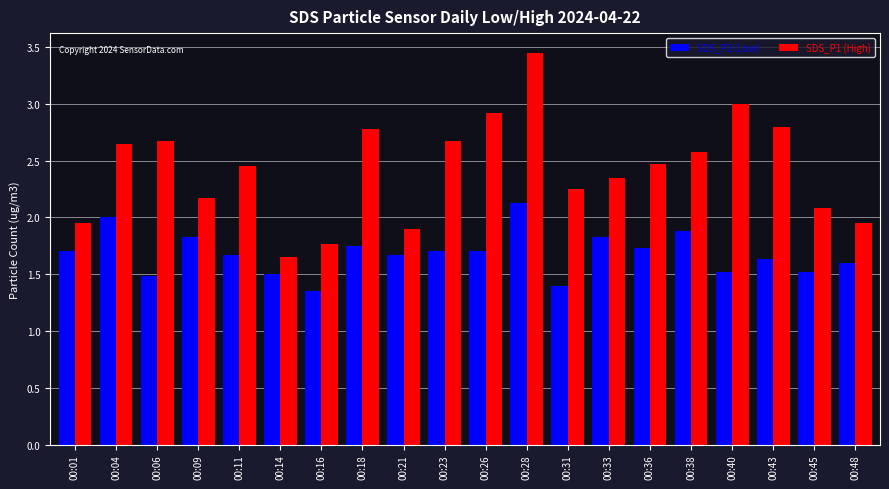

List the series in order of their overall mean, lowest first.

SDS_P2 (Low), SDS_P1 (High)